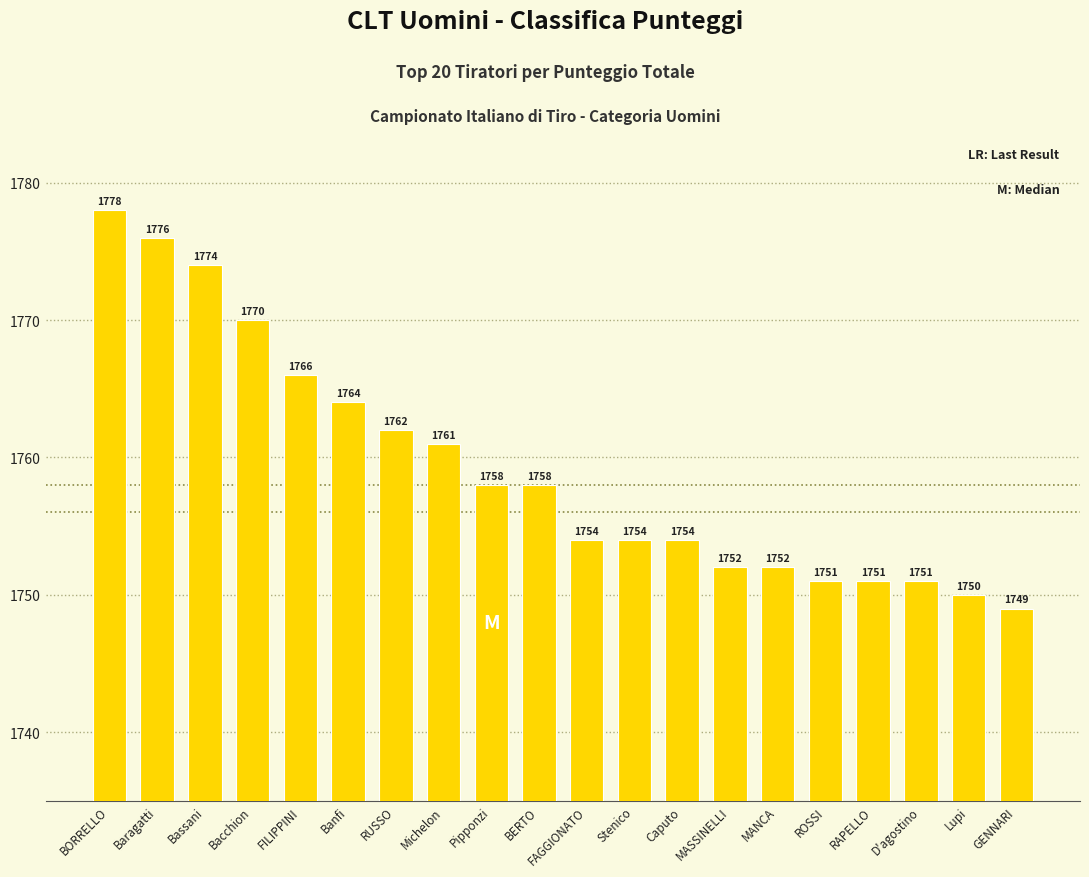

What is the value of the 15th bar from the left?

1752